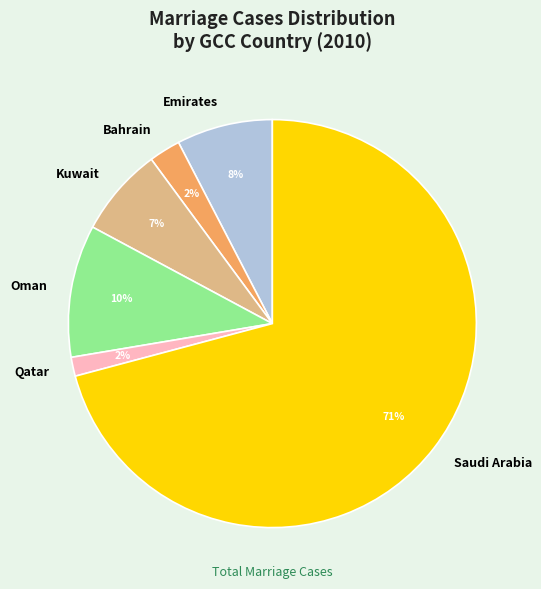

How many segments does this pie chart have?

6